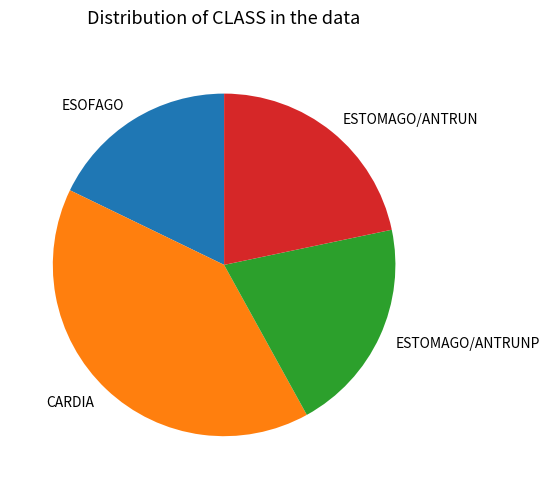

Count the number of slices in the pie.

4